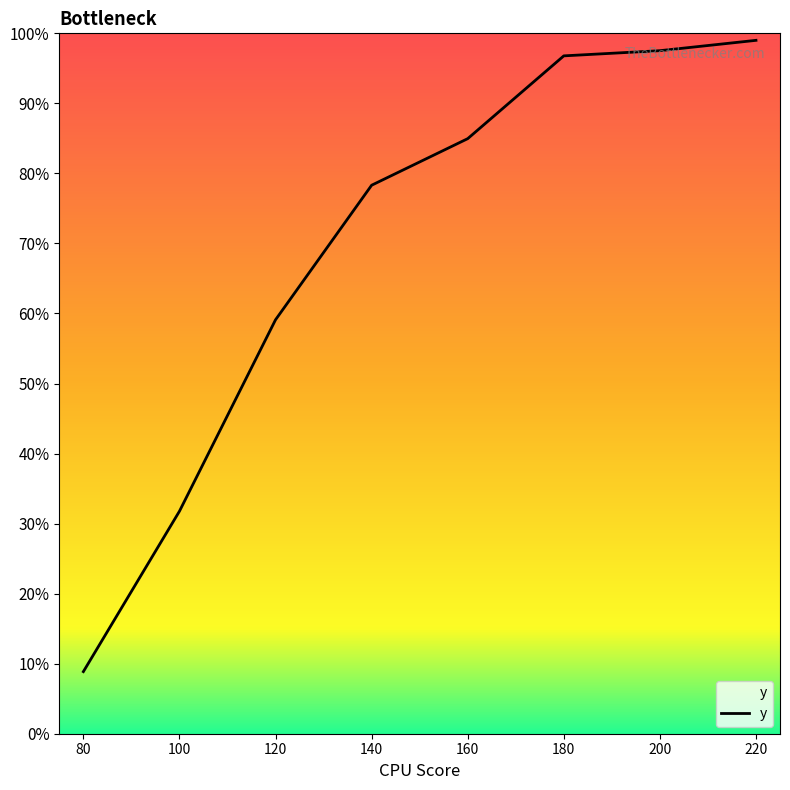

Reading right to left, extract all data points from this chart.

220=99.0	200=97.5	180=96.8	160=85.0	140=78.3	120=59.1	100=31.8	80=8.9